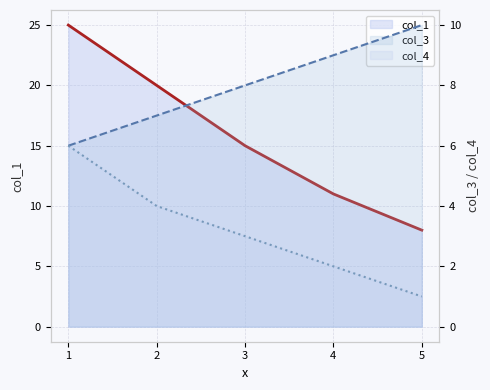

At 1, list the series in order from largest to smallest.

col_1, col_3, col_4